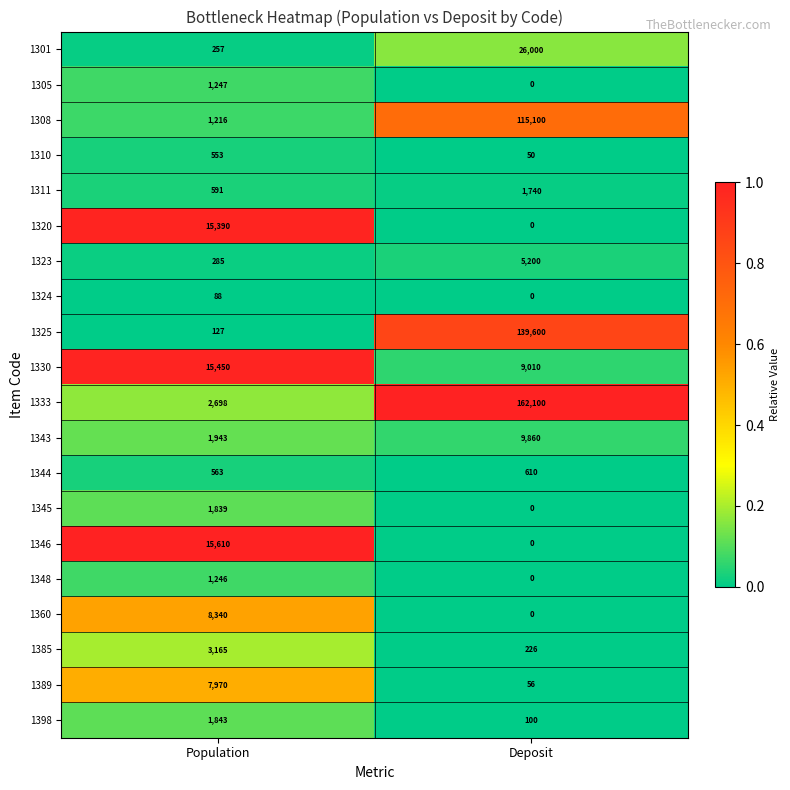

At which label does 1325 reach its minimum?

Population